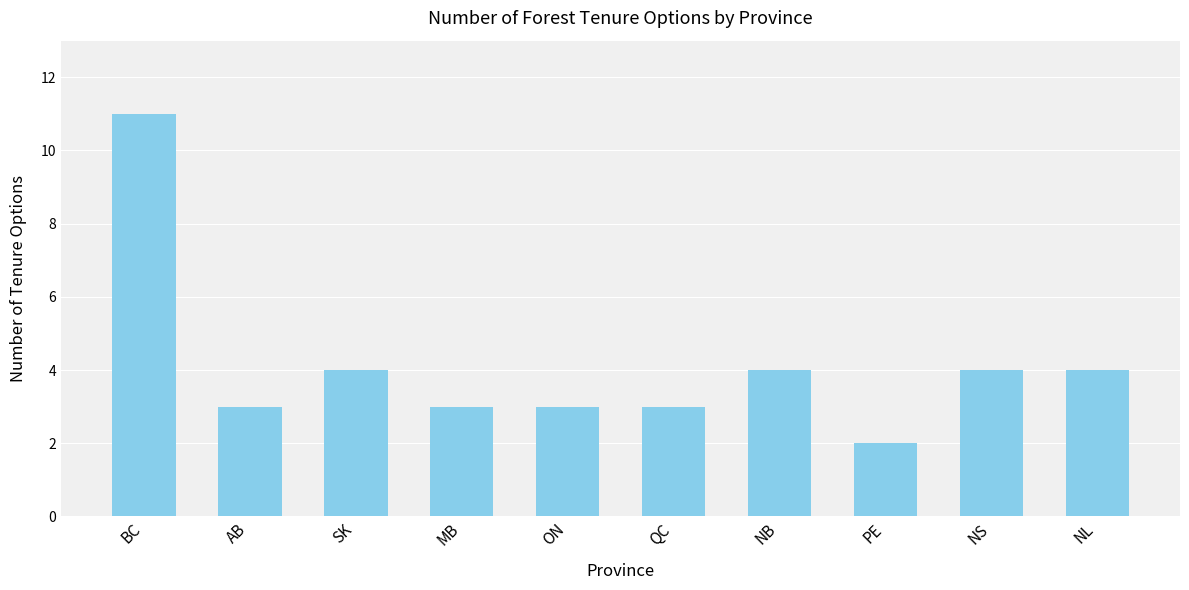

How many bars are there in total?

10